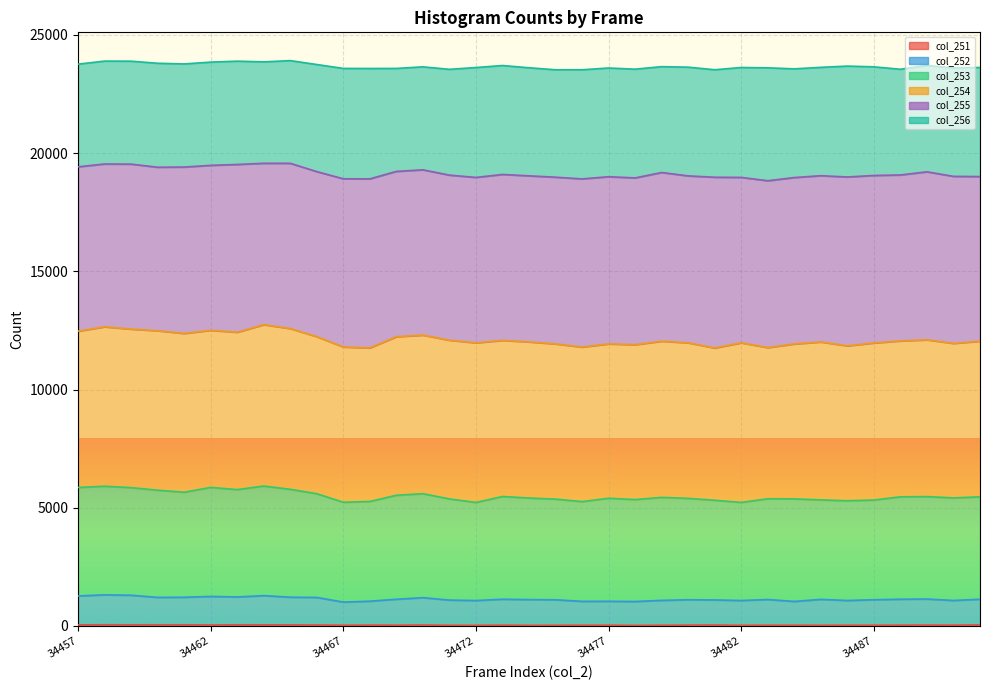

Does the chart display data point markers on the line(s)?

No